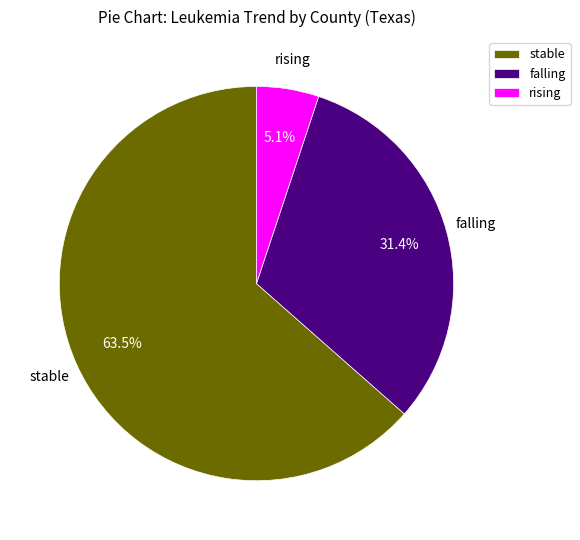

How much of the chart is everything except falling?

68.6%